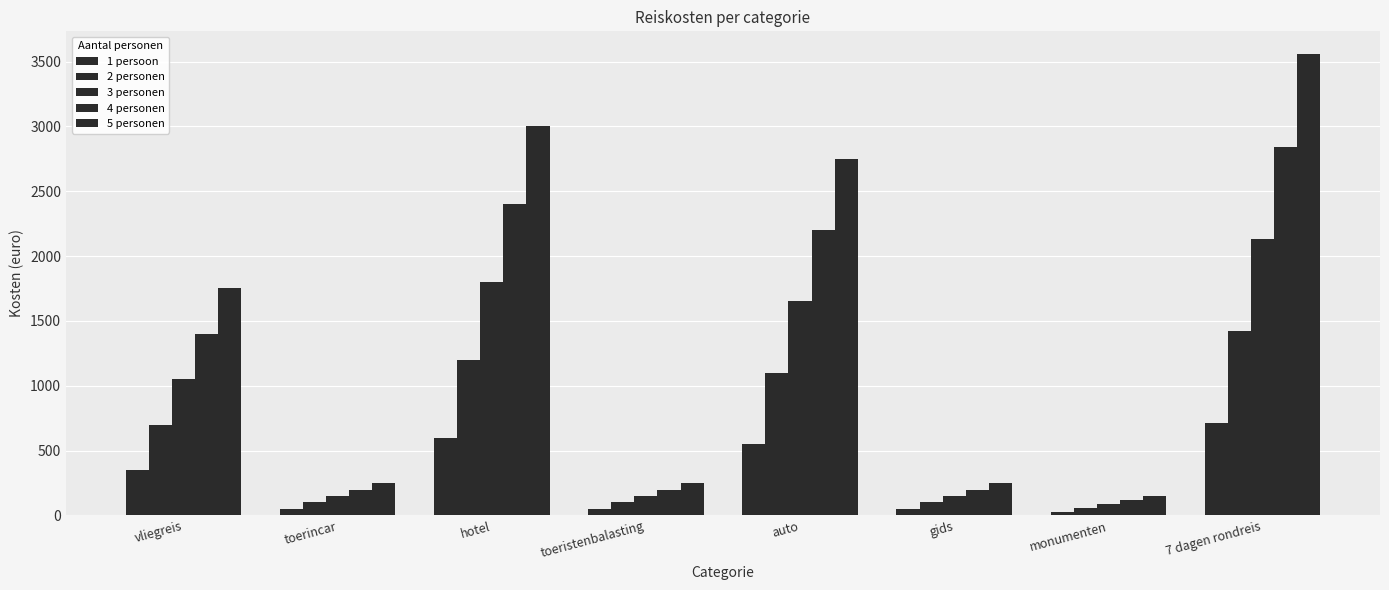

How many values in the 4 personen series are below 1400?

4